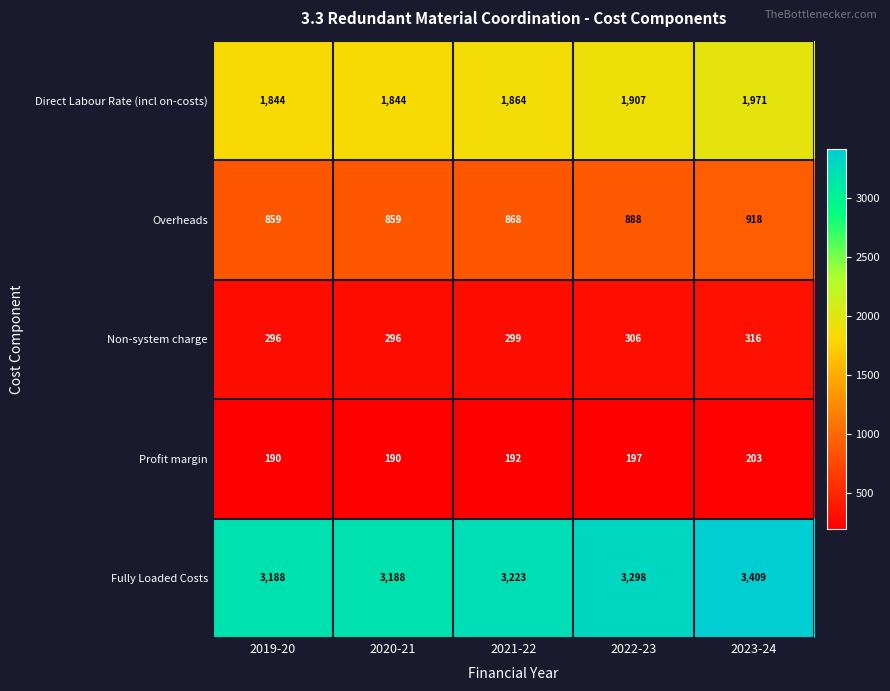

Which series has the largest total across all categories?

Fully Loaded Costs